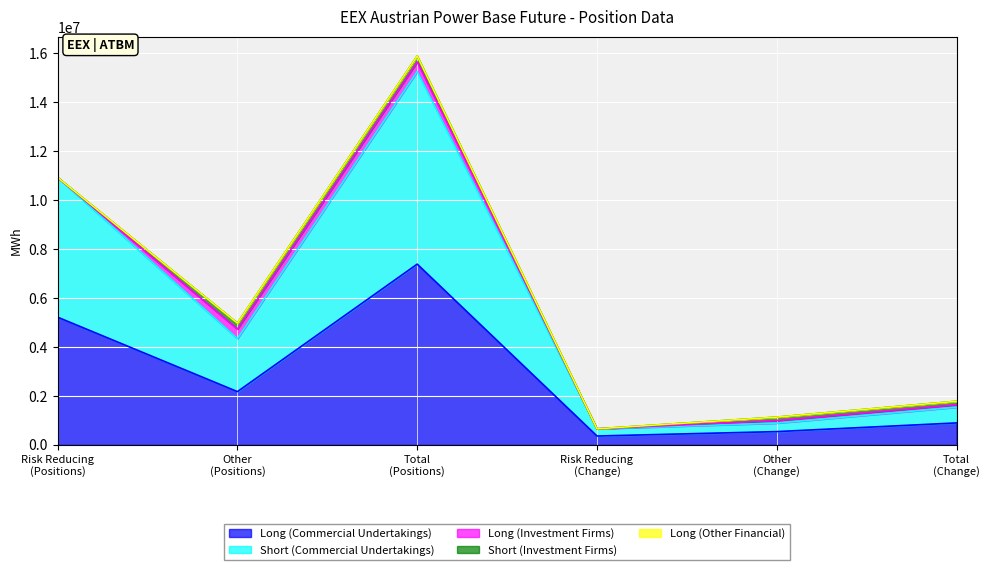

What is the maximum value for Long (Commercial Undertakings)?

7383565